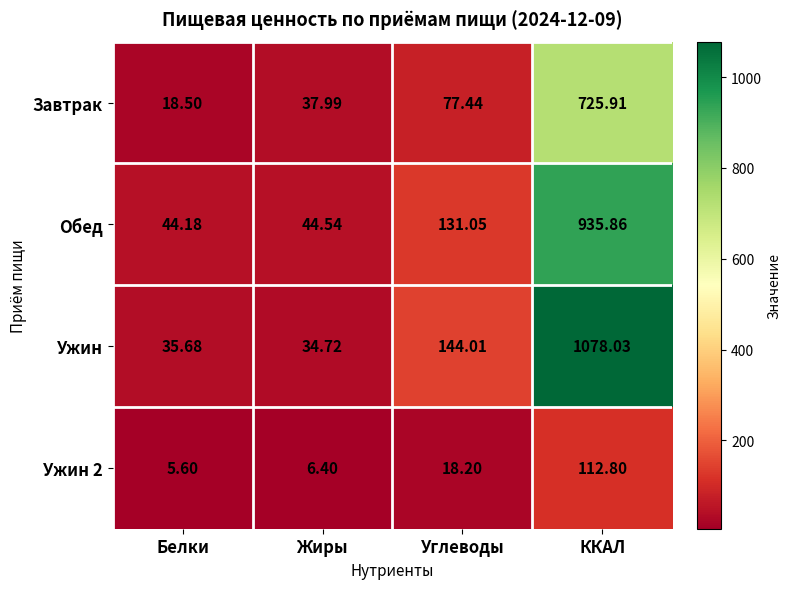

Which series has the largest total across all categories?

Ужин